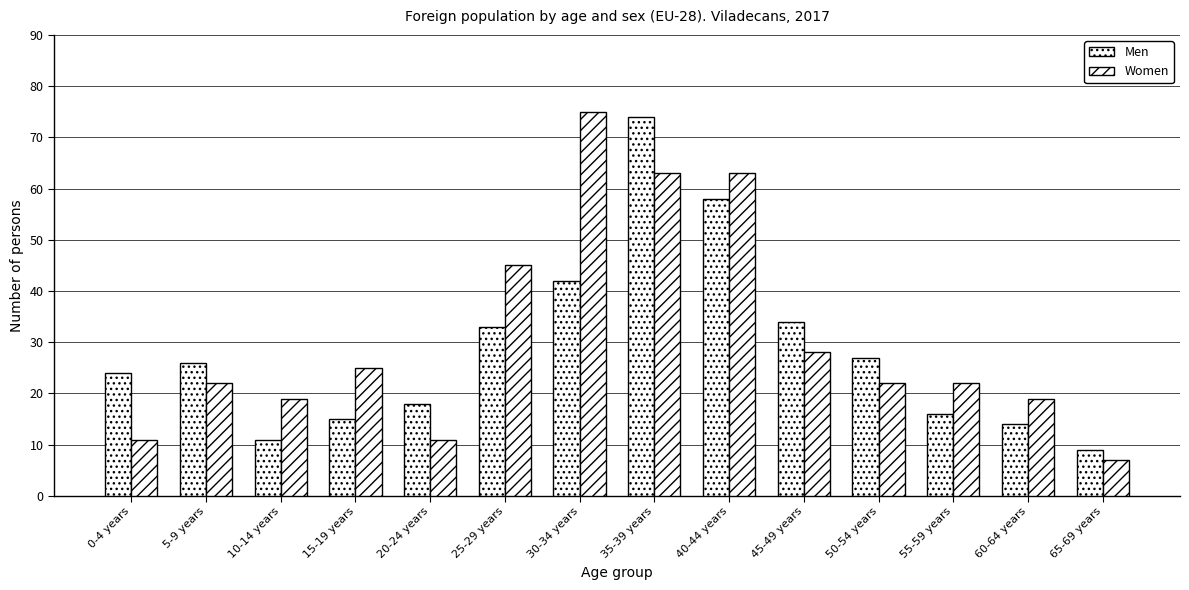

Does the chart contain any negative values?

No